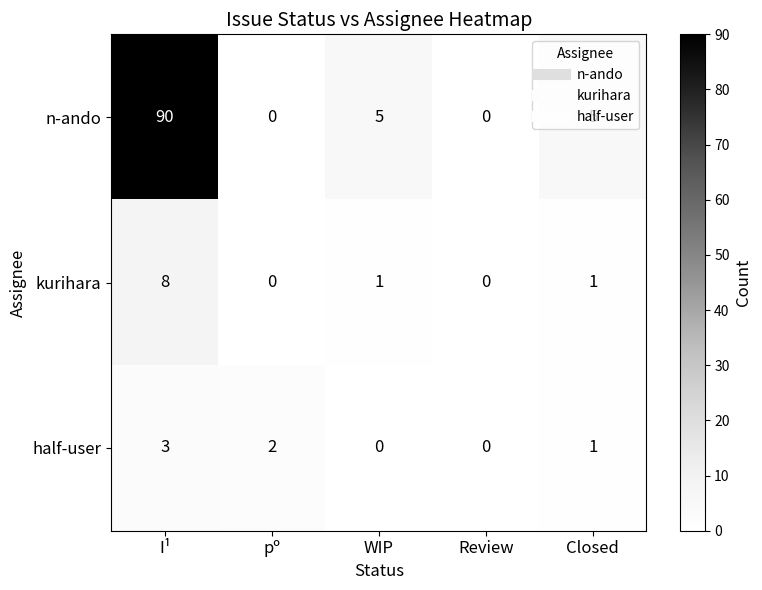

Rank the series at I¹ from highest to lowest value.

n-ando, kurihara, half-user